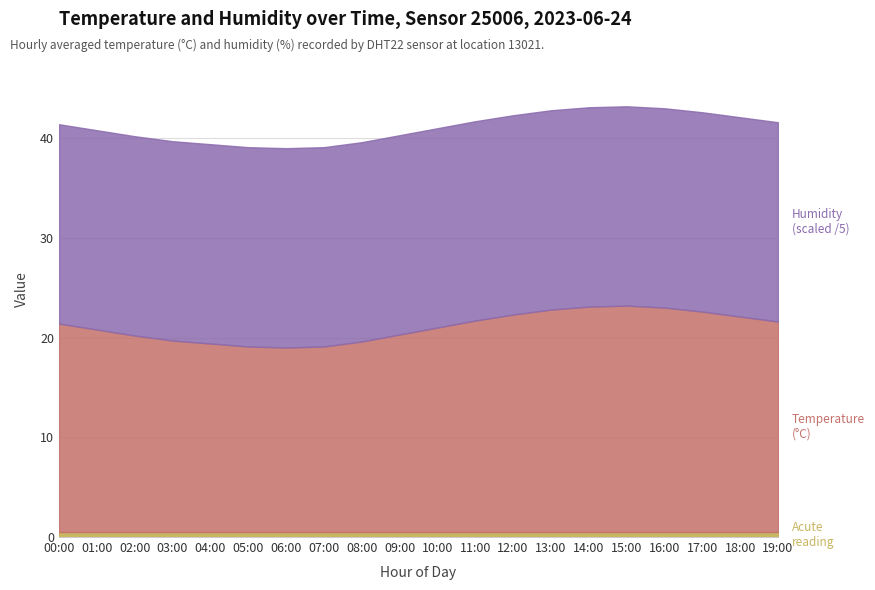

Which category has the lowest value across all series?

06:00